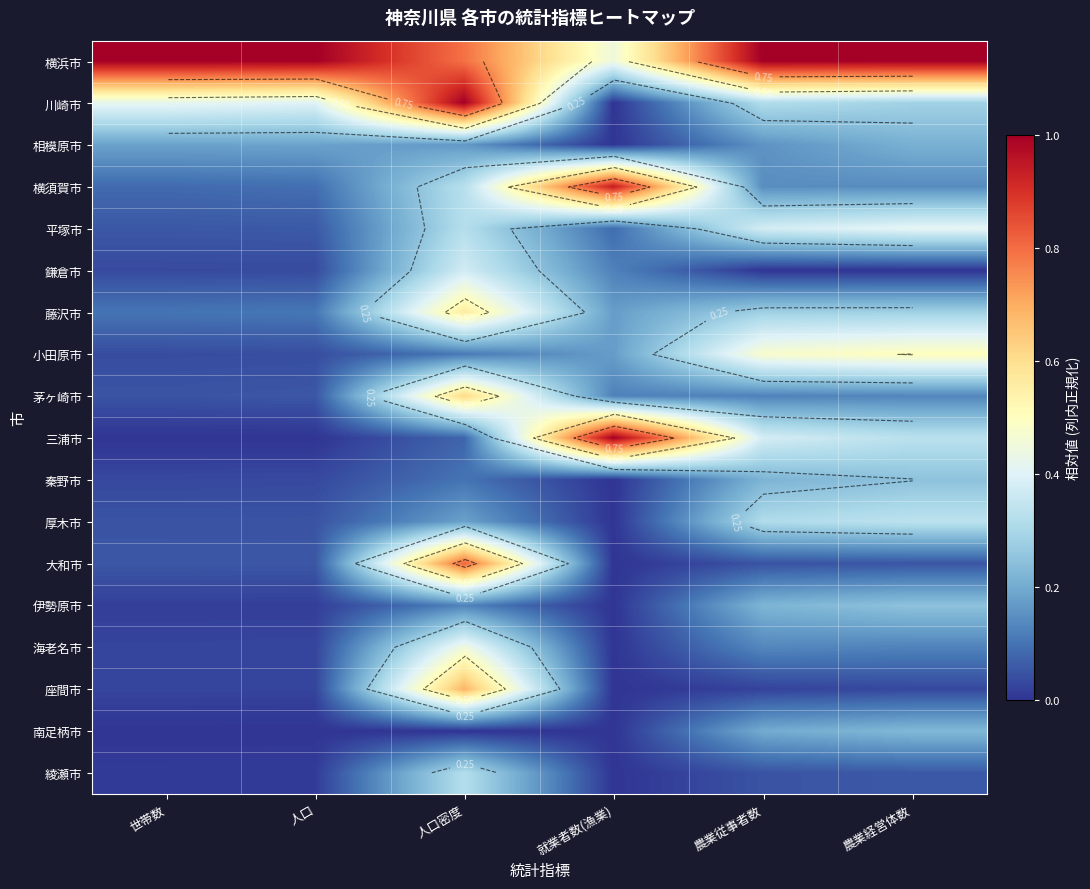

Which category has the lowest value across all series?

就業者数(漁業)